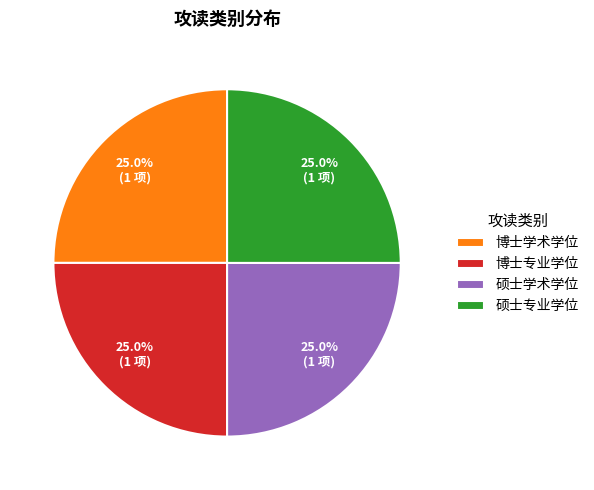

Is it true that 硕士学术学位 is 19% of the pie?

False